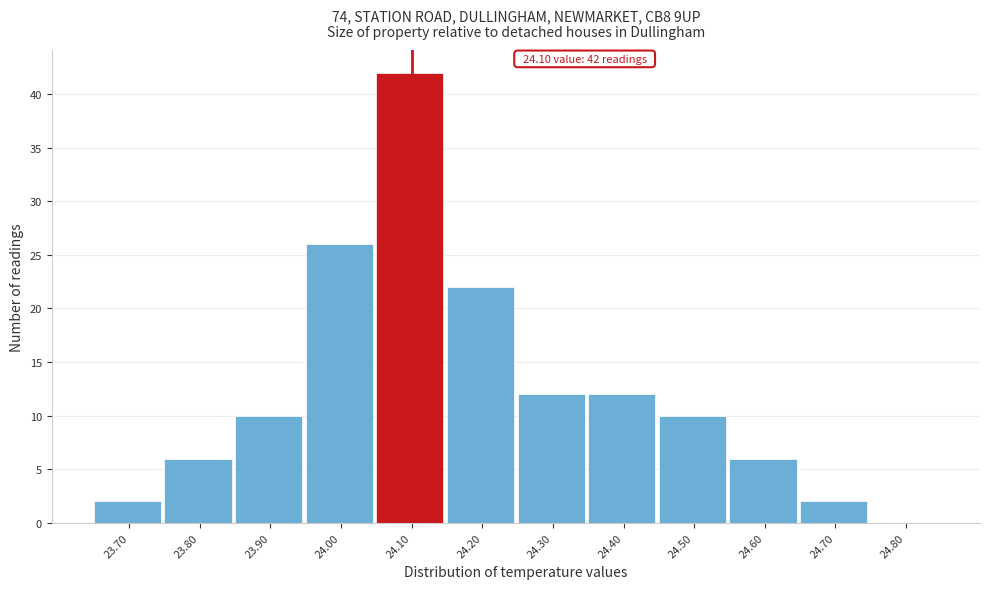

Over which range of the x-axis is the bar tallest?

24.05 to 24.15